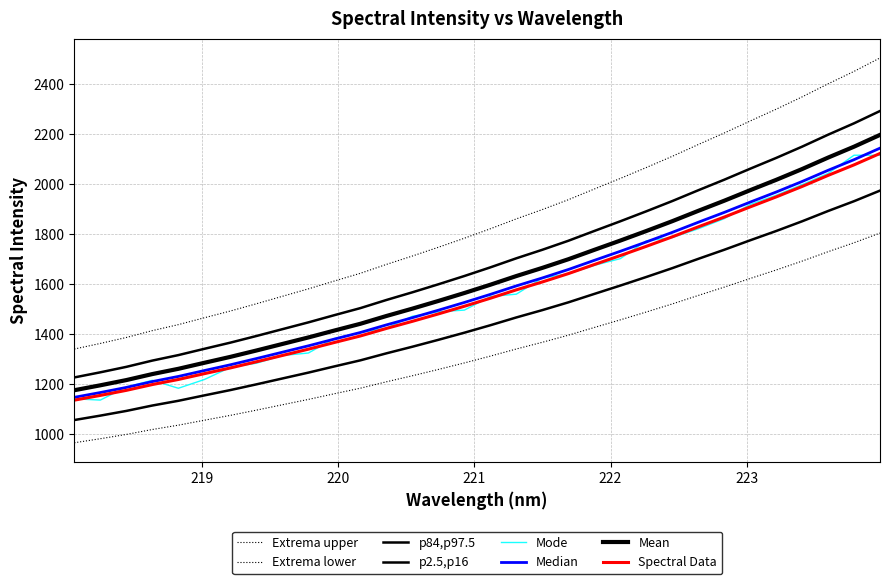

Does the chart display data point markers on the line(s)?

No